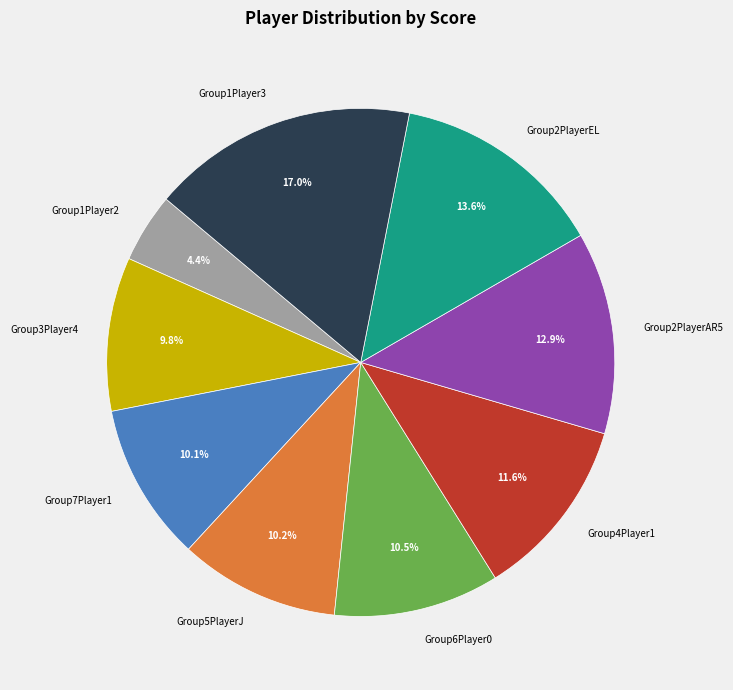

How much of the chart is everything except Group1Player2?

95.6%